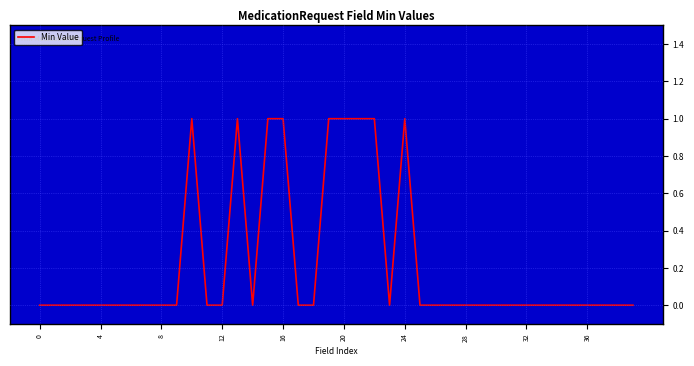

Where is the first local maximum?

10